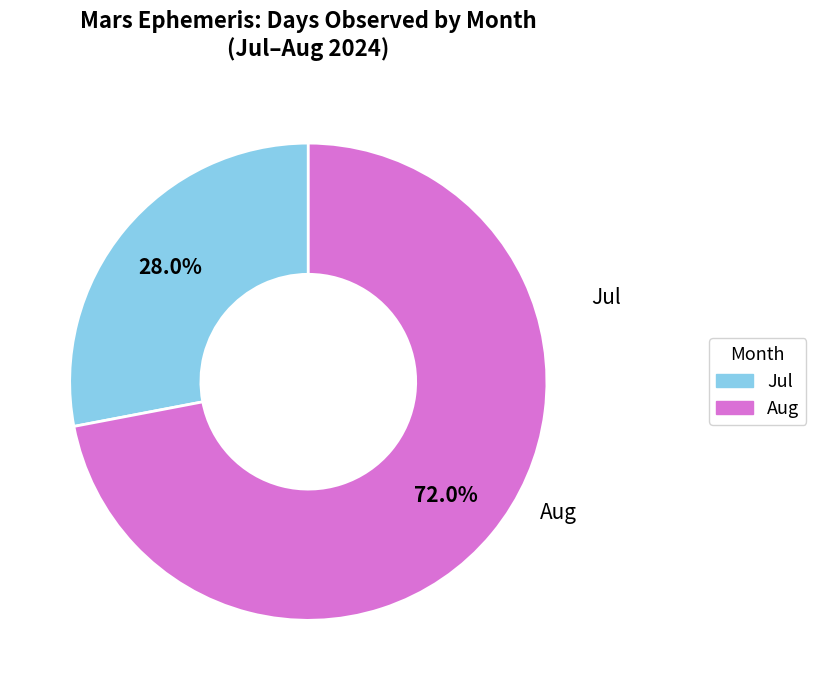

What is the smallest slice in the pie chart?

Jul